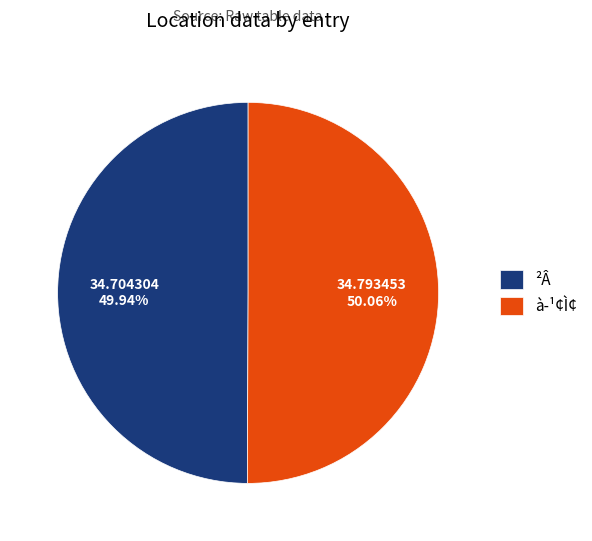

To the nearest percent, what percentage of the pie is ²Â?

50%